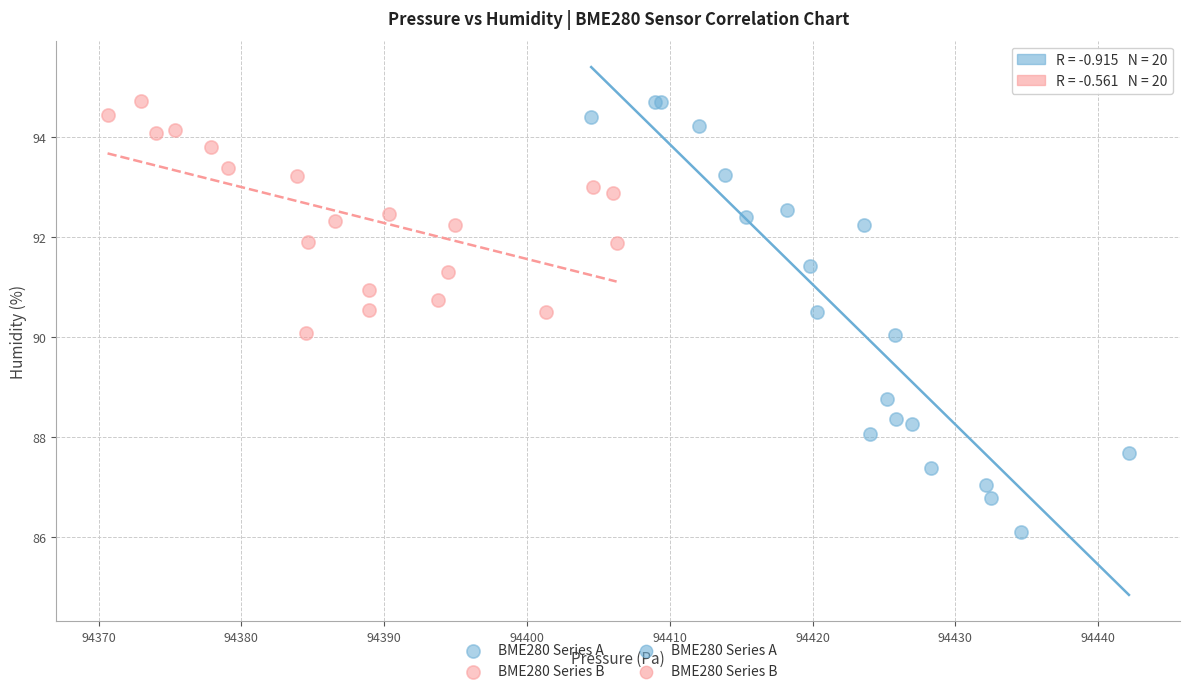

Which series contains the lowest Y value?

BME280 Series A